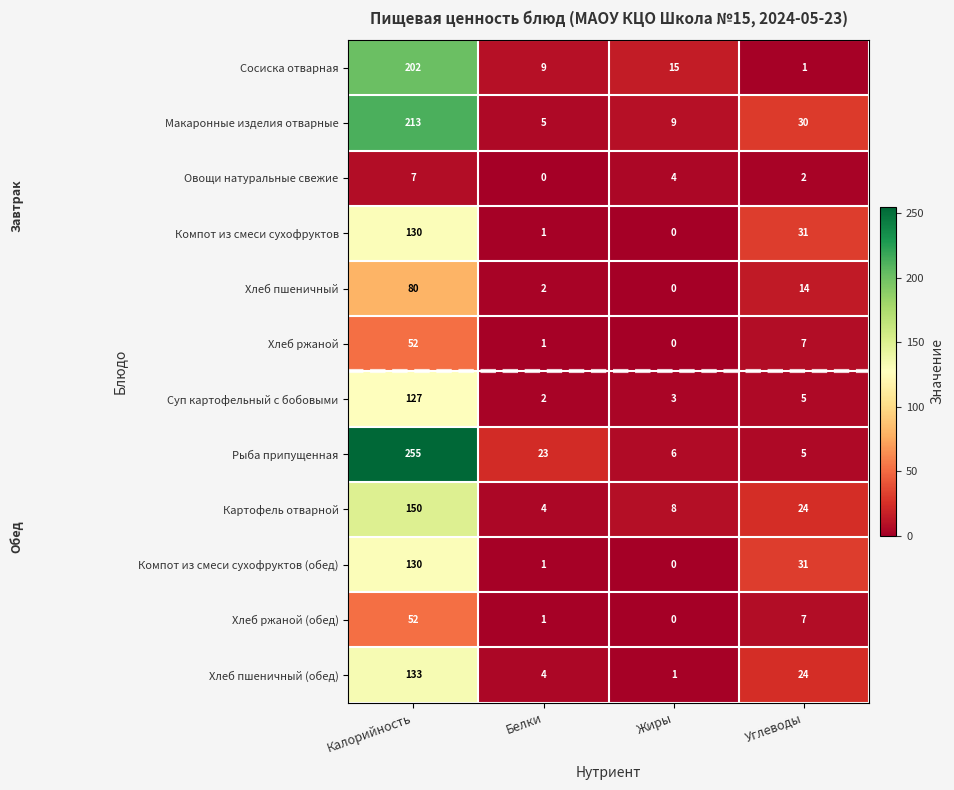

True or false: Хлеб пшеничный (обед) has a value of 0 at Жиры.

False